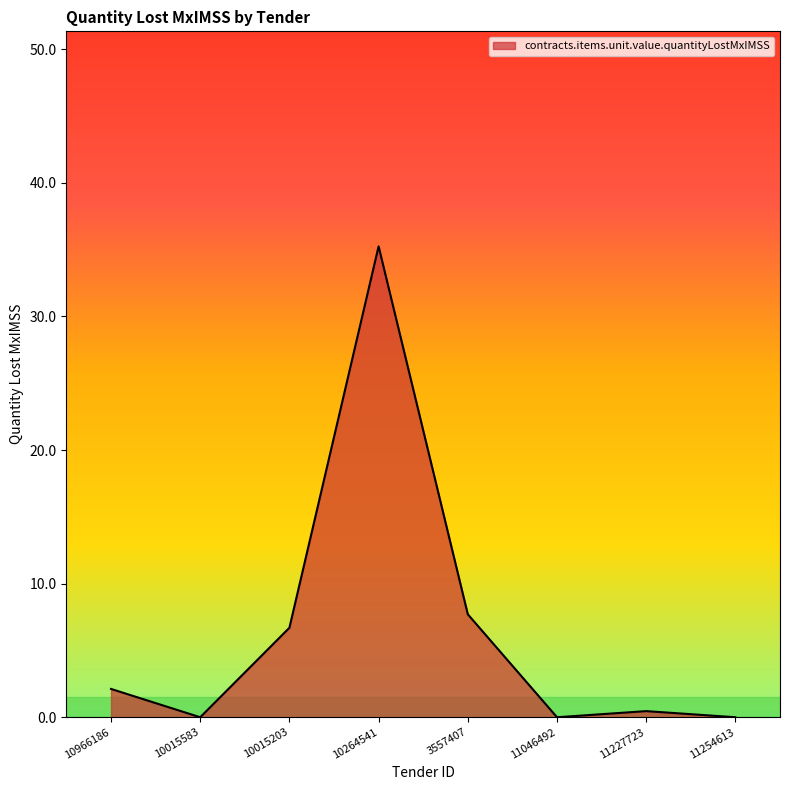

How many series are shown in this chart?

1